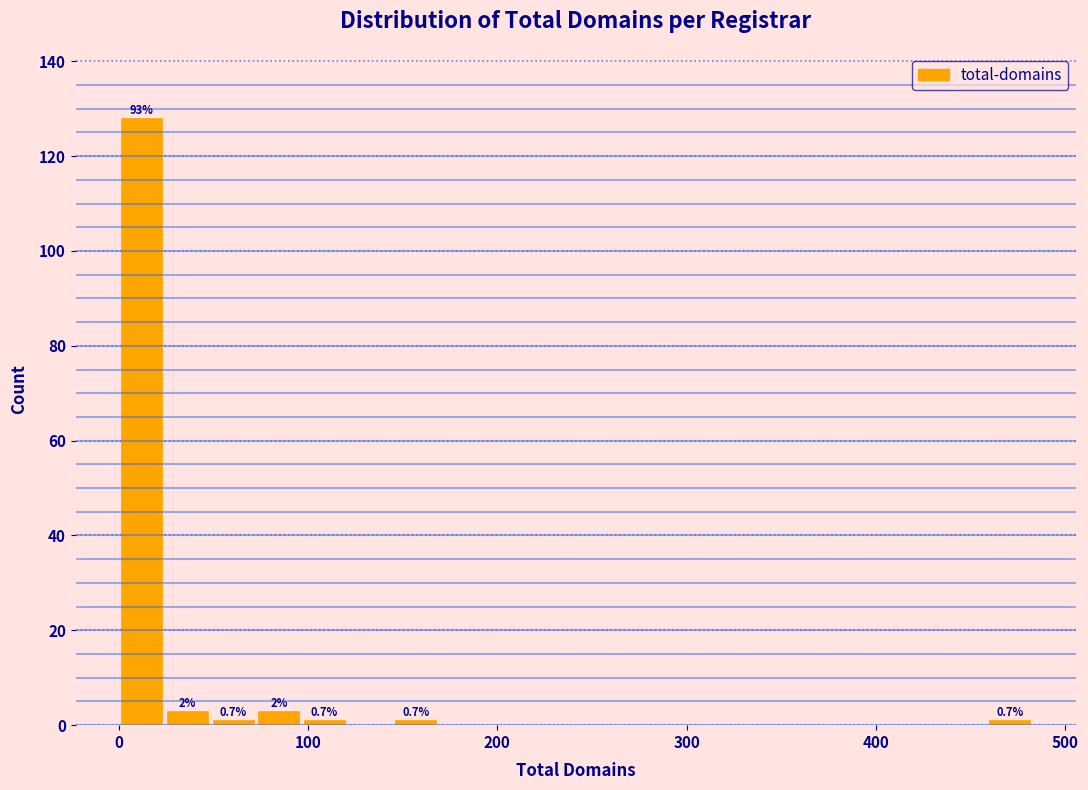

Read against the x-axis, roughly where is the centre of the tallest bar?

10